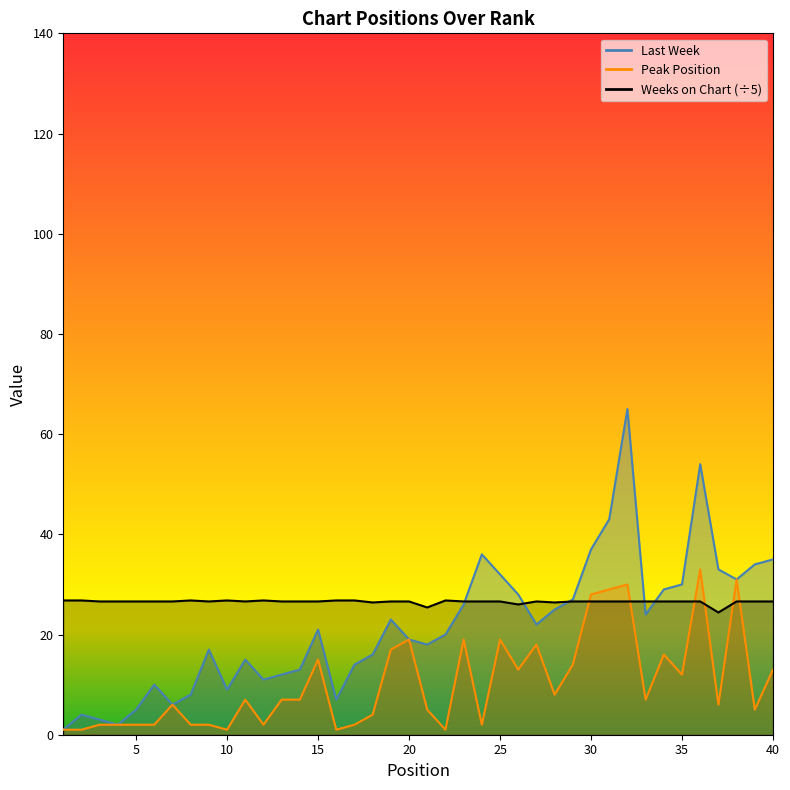

Reading right to left, extract all data points from this chart.

Last Week: 40=35.0	39=34.0	38=31.0	37=33.0	36=54.0	35=30.0	34=29.0	33=24.0	32=65.0	31=43.0	30=37.0	29=27.0	28=25.0	27=22.0	26=28.0	25=32.0	24=36.0	23=26.0	22=20.0	21=18.0	20=19.0	19=23.0	18=16.0	17=14.0	16=7.0	15=21.0	14=13.0	13=12.0	12=11.0	11=15.0	10=9.0	9=17.0	8=8.0	7=6.0	6=10.0	5=5.0	4=2.0	3=3.0	2=4.0	1=1.0
Peak Position: 40=13.0	39=5.0	38=31.0	37=6.0	36=33.0	35=12.0	34=16.0	33=7.0	32=30.0	31=29.0	30=28.0	29=14.0	28=8.0	27=18.0	26=13.0	25=19.0	24=2.0	23=19.0	22=1.0	21=5.0	20=19.0	19=17.0	18=4.0	17=2.0	16=1.0	15=15.0	14=7.0	13=7.0	12=2.0	11=7.0	10=1.0	9=2.0	8=2.0	7=6.0	6=2.0	5=2.0	4=2.0	3=2.0	2=1.0	1=1.0
Weeks on Chart: 40=26.6	39=26.6	38=26.6	37=24.4	36=26.6	35=26.6	34=26.6	33=26.6	32=26.6	31=26.6	30=26.6	29=26.6	28=26.4	27=26.6	26=26.0	25=26.6	24=26.6	23=26.6	22=26.8	21=25.4	20=26.6	19=26.6	18=26.4	17=26.8	16=26.8	15=26.6	14=26.6	13=26.6	12=26.8	11=26.6	10=26.8	9=26.6	8=26.8	7=26.6	6=26.6	5=26.6	4=26.6	3=26.6	2=26.8	1=26.8